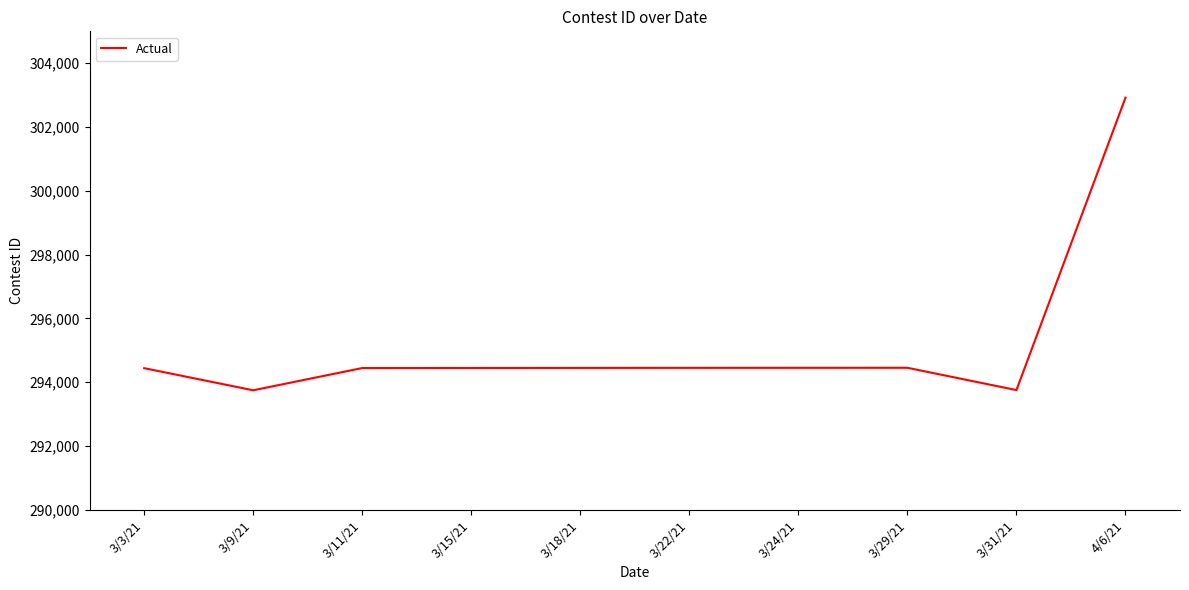

What is the difference between the maximum and minimum values?

9171